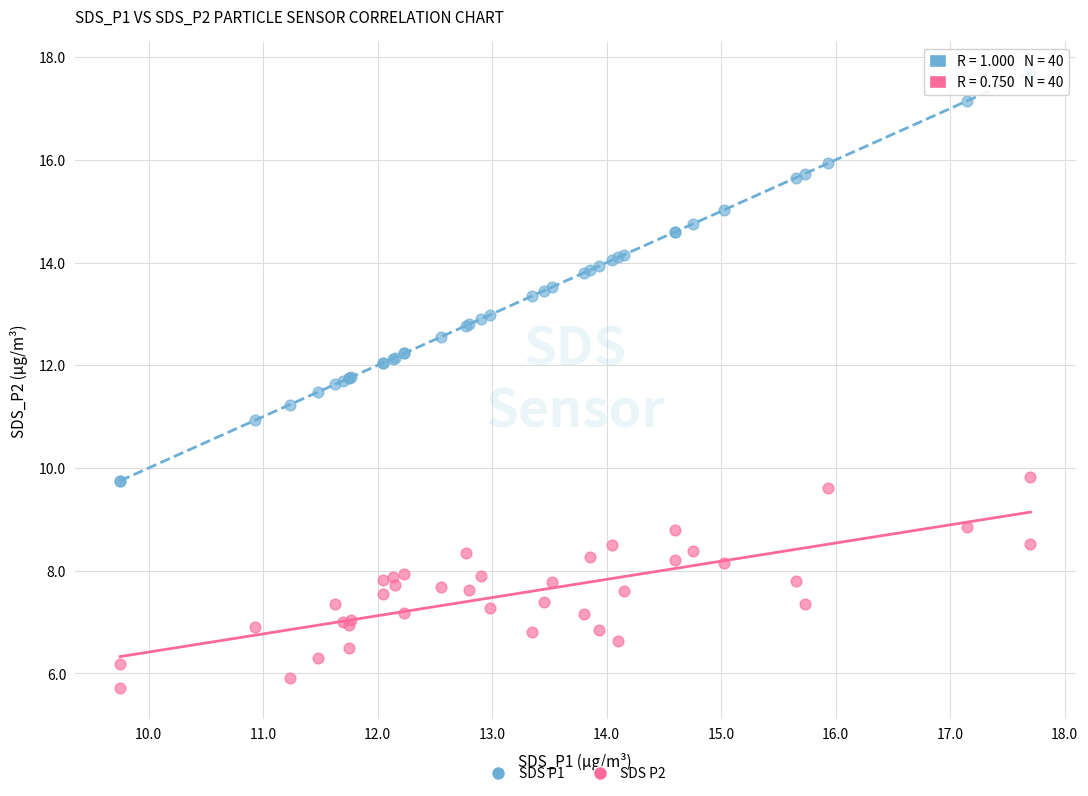

Which series reaches the minimum Y coordinate?

SDS P2